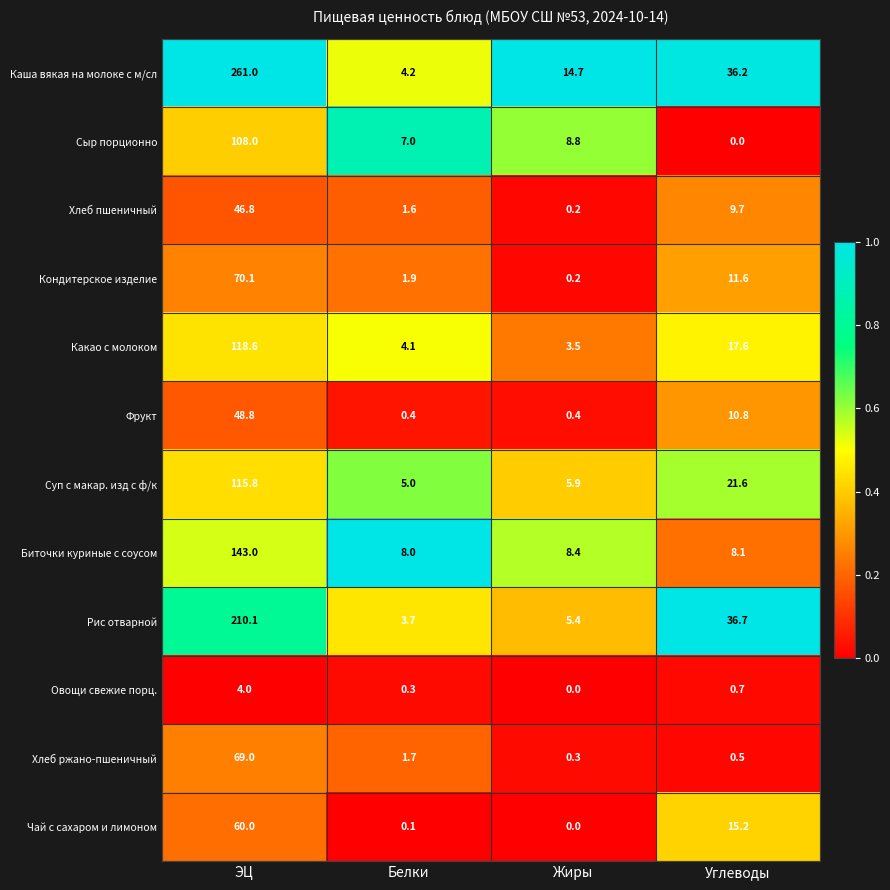

What is the average value of the Суп с макар. изд с ф/к series?

37.1